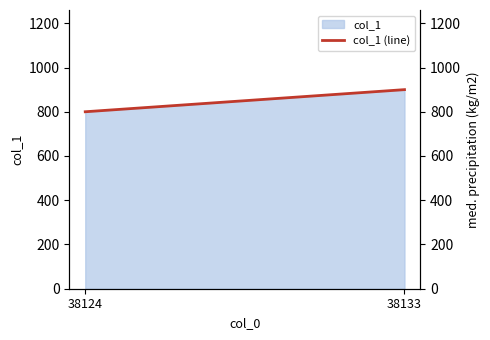

What is the change in value from 38124 to 38133?

+100